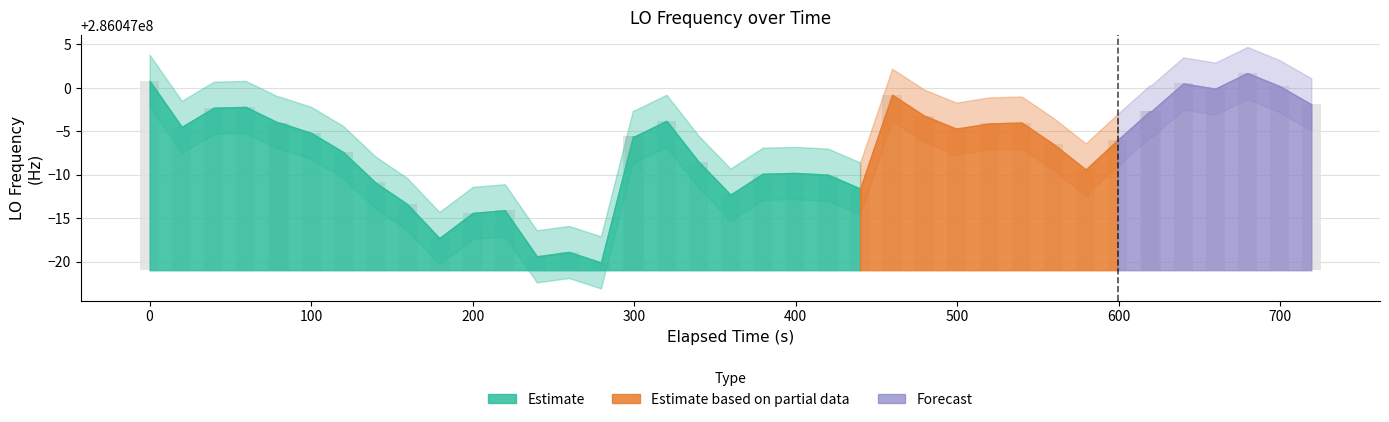

Reading left to right, what are all the values shown in this chart?

21.8	16.5	18.7	18.8	17.0	17.0	15.8	13.6	10.1	7.6	3.7	6.6	6.9	1.6	2.1	0.9	15.4	15.4	17.2	12.5	8.7	11.1	11.2	11.0	9.4	20.2	17.8	16.3	16.9	17.0	14.5	11.6	15.0	18.3	18.3	21.5	20.9	22.7	21.2	19.1